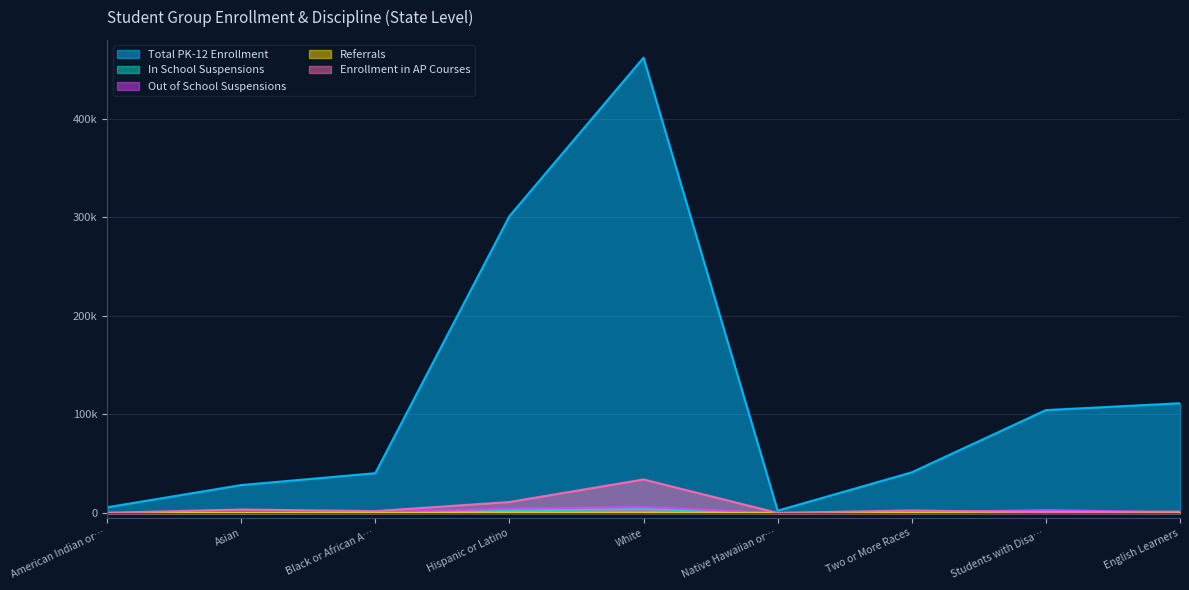

Between Native Hawaiian or… and American Indian or…, which is larger?

American Indian or…